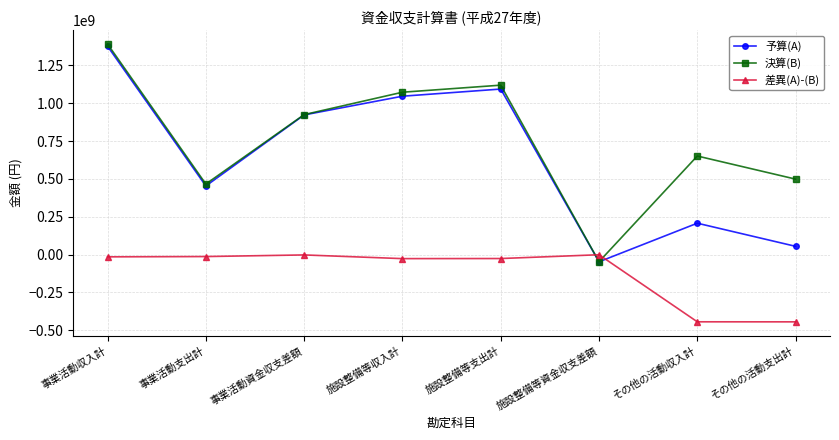

Count the number of categories in the chart.

8